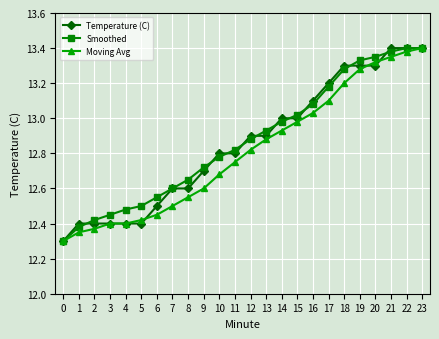

Is it true that Temperature (C) equals 12.9 at 12?

True